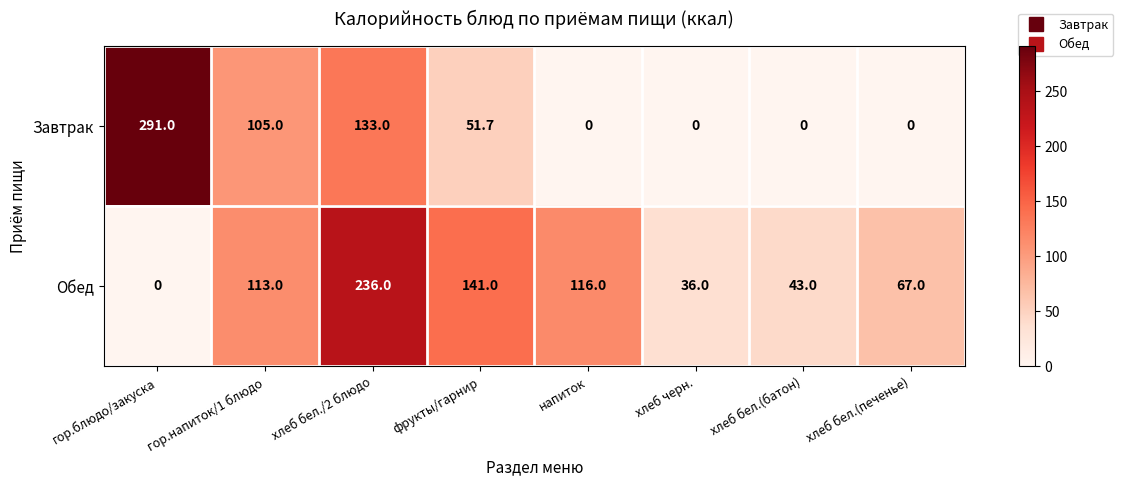

Rank the series at напиток from highest to lowest value.

Обед, Завтрак